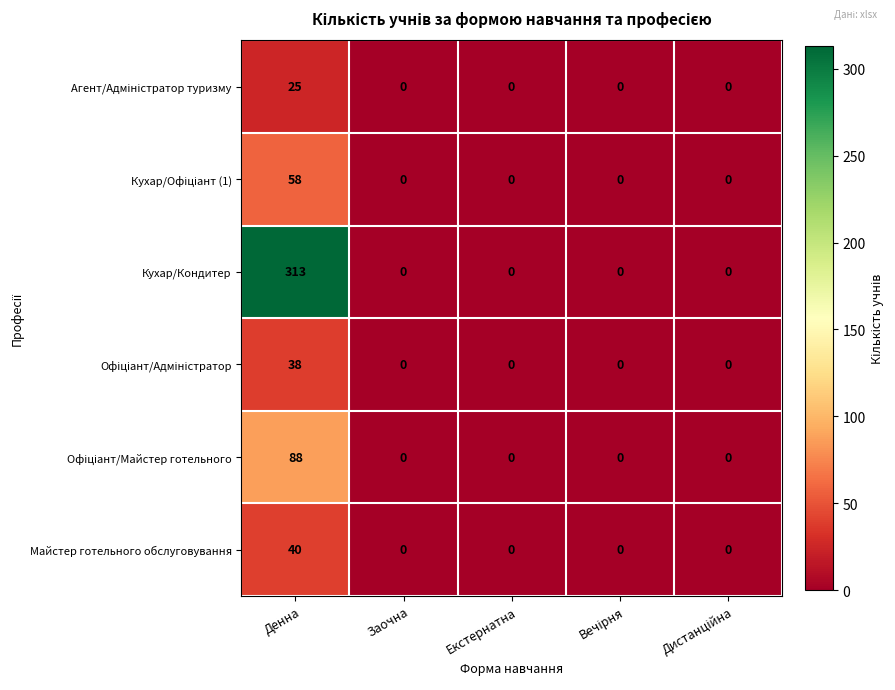

The value of Кухар/Кондитер at Екстернатна is 0. True or false?

True